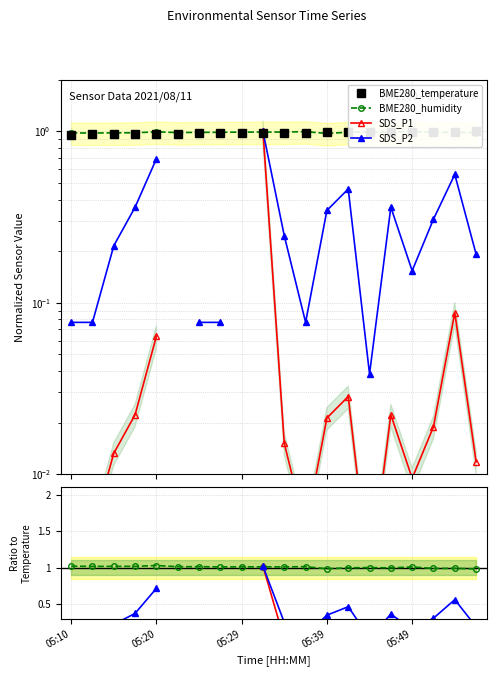

How many data points does each series have?

20